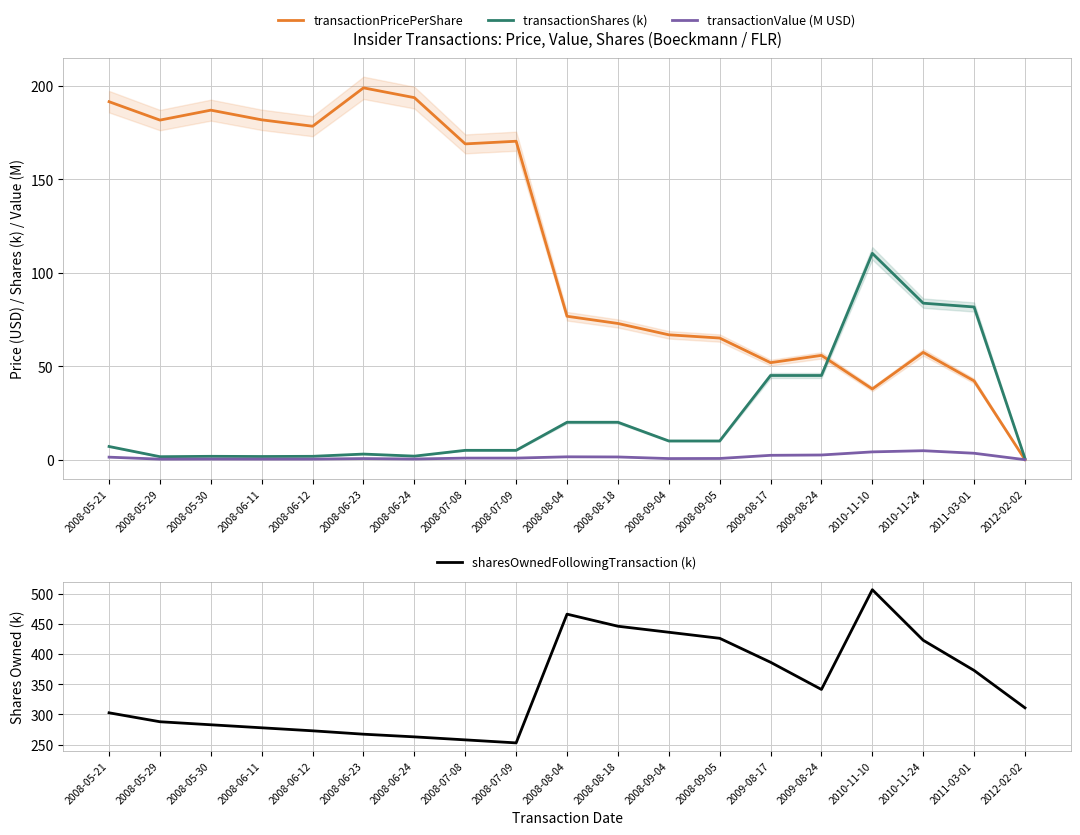

How many data points in transactionPricePerShare are above 76?

10